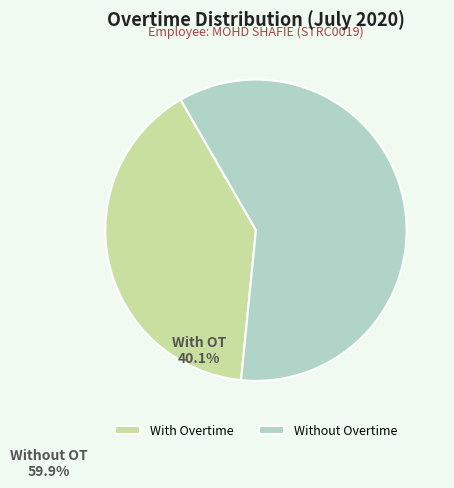

How many slices are in this pie chart?

2